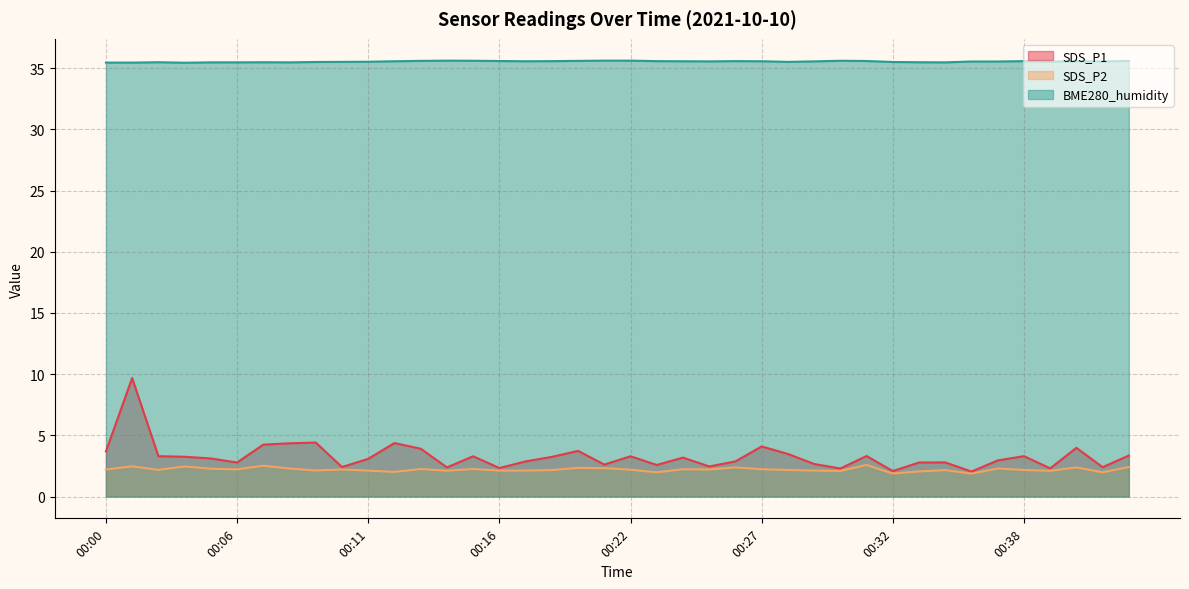

The value of BME280_humidity at 00:33 is 35.5. True or false?

True